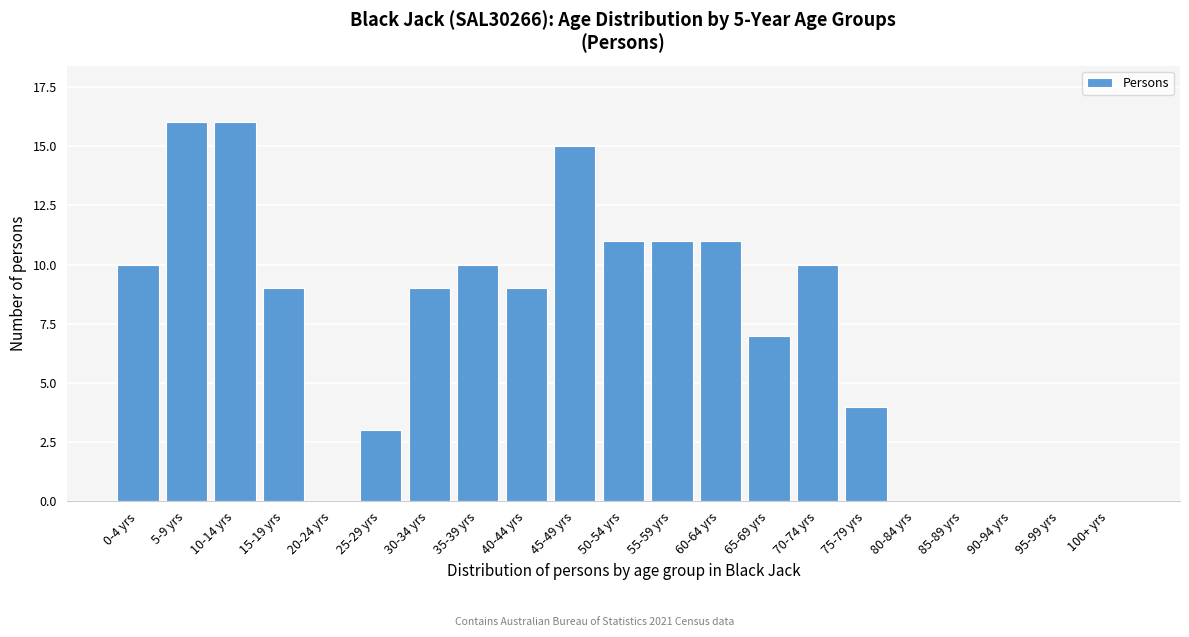

Reading right to left, list all the values displayed in this chart.

100+ yrs=0	95-99 yrs=0	90-94 yrs=0	85-89 yrs=0	80-84 yrs=0	75-79 yrs=4	70-74 yrs=10	65-69 yrs=7	60-64 yrs=11	55-59 yrs=11	50-54 yrs=11	45-49 yrs=15	40-44 yrs=9	35-39 yrs=10	30-34 yrs=9	25-29 yrs=3	20-24 yrs=0	15-19 yrs=9	10-14 yrs=16	5-9 yrs=16	0-4 yrs=10